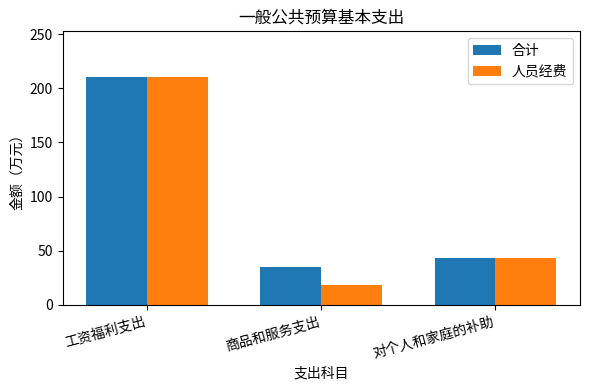

What is the label of the 2nd bar from the right?

商品和服务支出